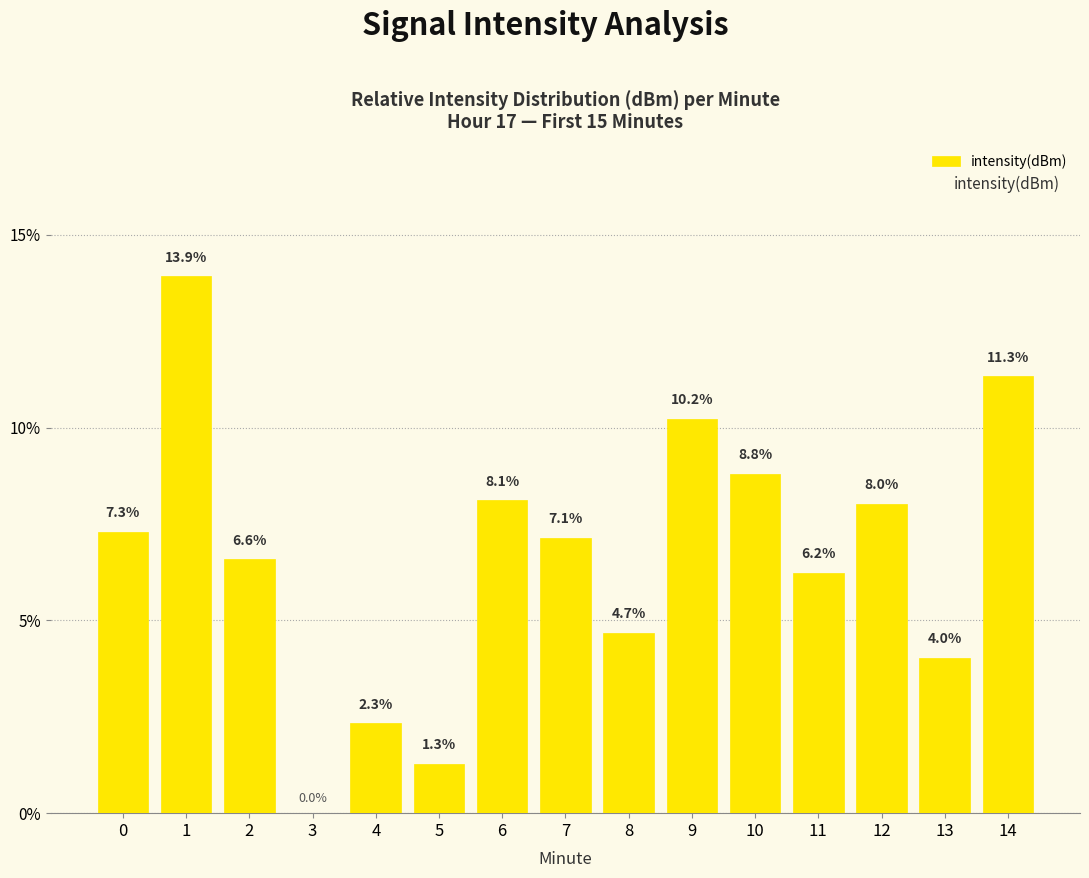

At which label is the value closest to 6?

11